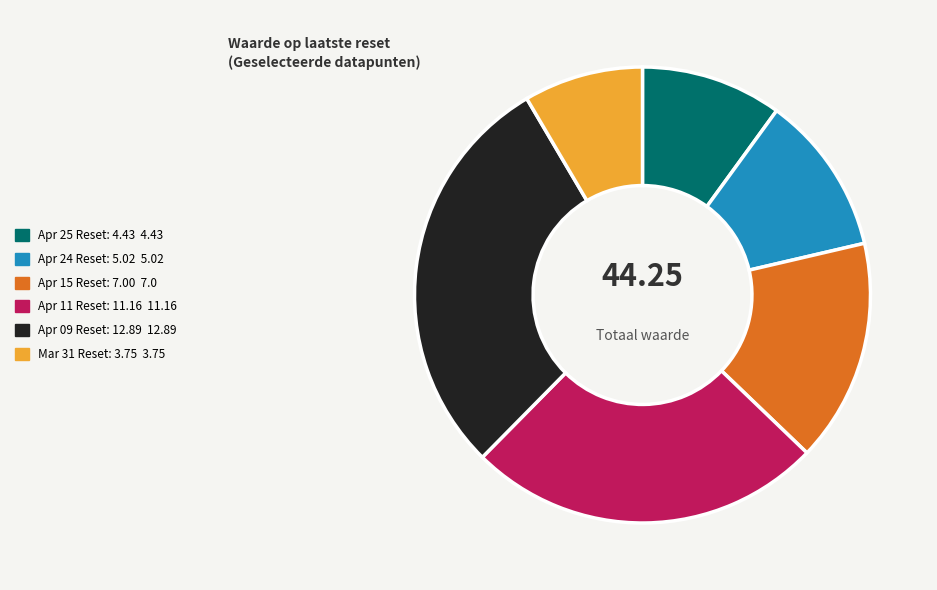

Is there a majority slice in this chart?

No